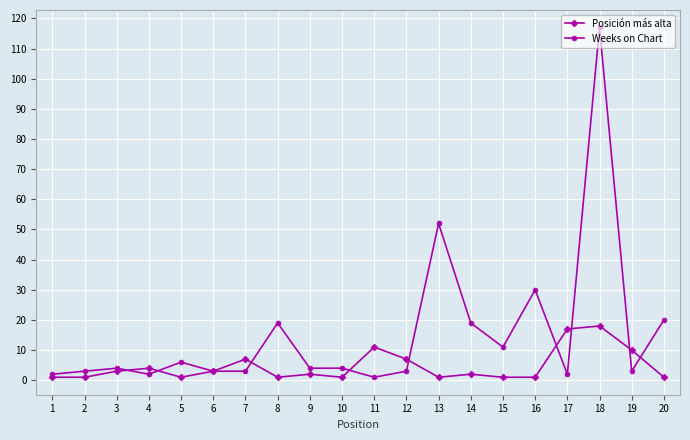

Reading left to right, transcribe all the data shown in this chart.

Posición más alta: 1	1	3	4	1	3	7	1	2	1	11	7	1	2	1	1	17	18	10	1
Weeks on Chart: 2	3	4	2	6	3	3	19	4	4	1	3	52	19	11	30	2	117	3	20